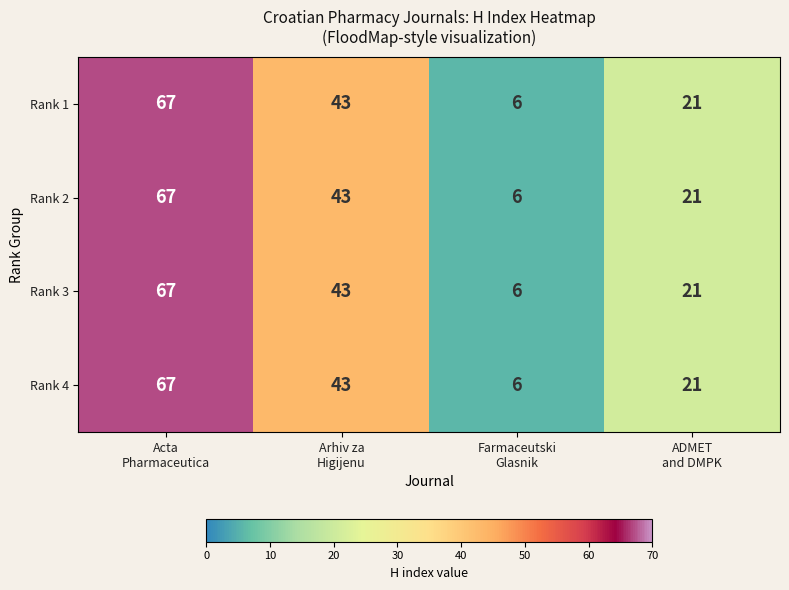

Count the Rank 4 values in the range 21 to 67.

3